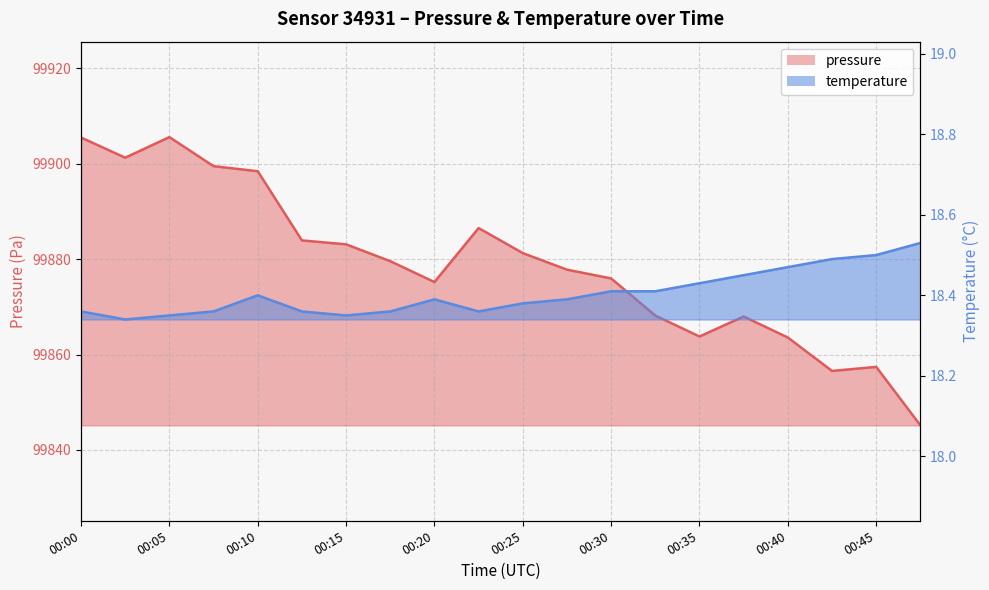

The value of pressure at 00:20 is 68235.4. True or false?

False